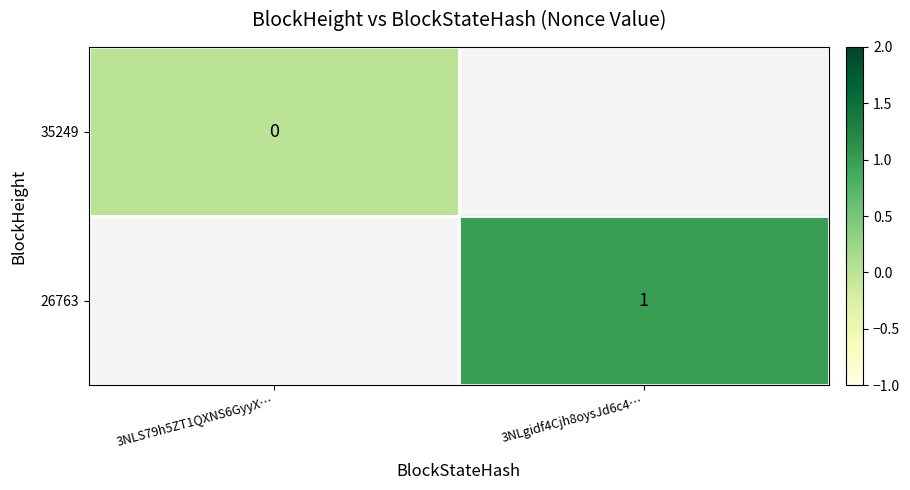

Is the value of 35249 at 3NLS79h5ZT1QXNS6GyyX… greater than the value of 26763 at 3NLgidf4Cjh8oysJd6c4…?

No